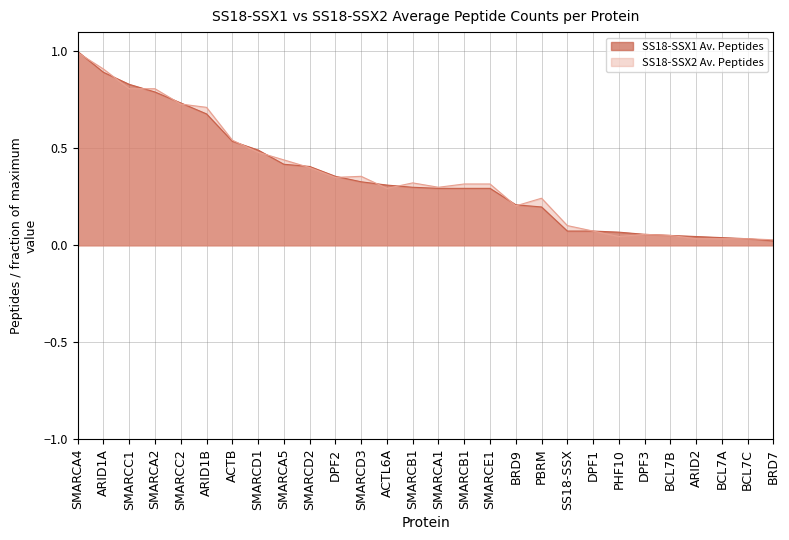

Reading left to right, extract all data points from this chart.

SS18-SSX1 Av. Peptides: SMARCA4=1.0	ARID1A=0.9	SMARCC1=0.8	SMARCA2=0.8	SMARCC2=0.7	ARID1B=0.7	ACTB=0.5	SMARCD1=0.5	SMARCA5=0.4	SMARCD2=0.4	DPF2=0.4	SMARCD3=0.3	ACTL6A=0.3	SMARCB1=0.3	SMARCA1=0.3	SMARCB1=0.3	SMARCE1=0.3	BRD9=0.2	PBRM=0.2	SS18-SSX=0.1	DPF1=0.1	PHF10=0.1	DPF3=0.1	BCL7B=0.1	ARID2=0.0	BCL7A=0.0	BCL7C=0.0	BRD7=0.0
SS18-SSX2 Av. Peptides: SMARCA4=1.0	ARID1A=0.9	SMARCC1=0.8	SMARCA2=0.8	SMARCC2=0.7	ARID1B=0.7	ACTB=0.5	SMARCD1=0.5	SMARCA5=0.4	SMARCD2=0.4	DPF2=0.4	SMARCD3=0.4	ACTL6A=0.3	SMARCB1=0.3	SMARCA1=0.3	SMARCB1=0.3	SMARCE1=0.3	BRD9=0.2	PBRM=0.2	SS18-SSX=0.1	DPF1=0.1	PHF10=0.0	DPF3=0.1	BCL7B=0.1	ARID2=0.0	BCL7A=0.0	BCL7C=0.0	BRD7=0.0